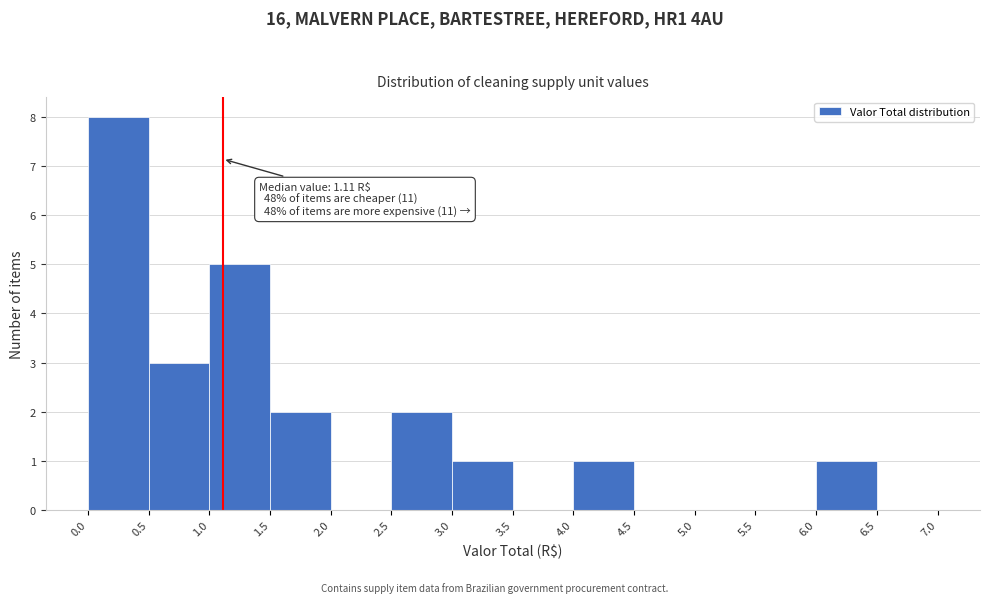

Over which range of the x-axis is the bar tallest?

0.0 to 0.5